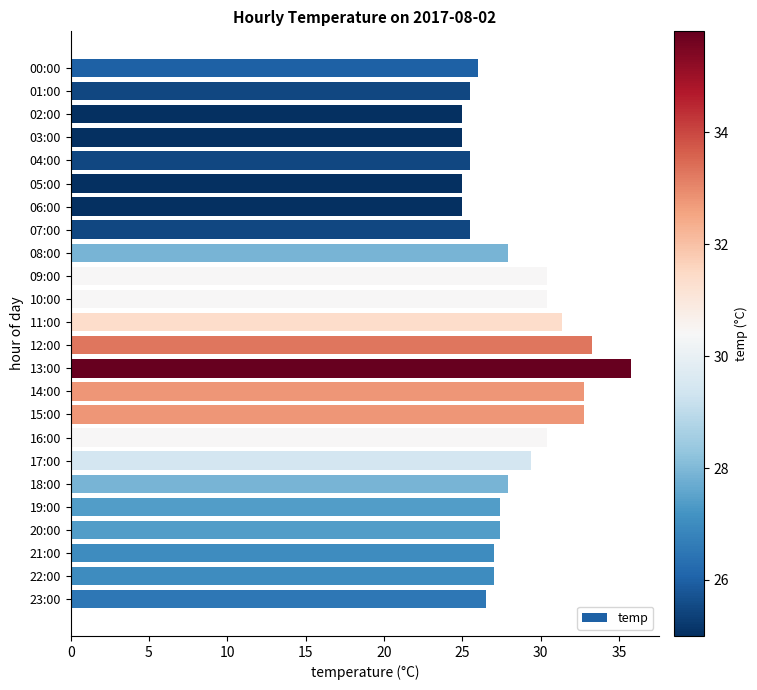

The value at 06:00 is 17.4. True or false?

False